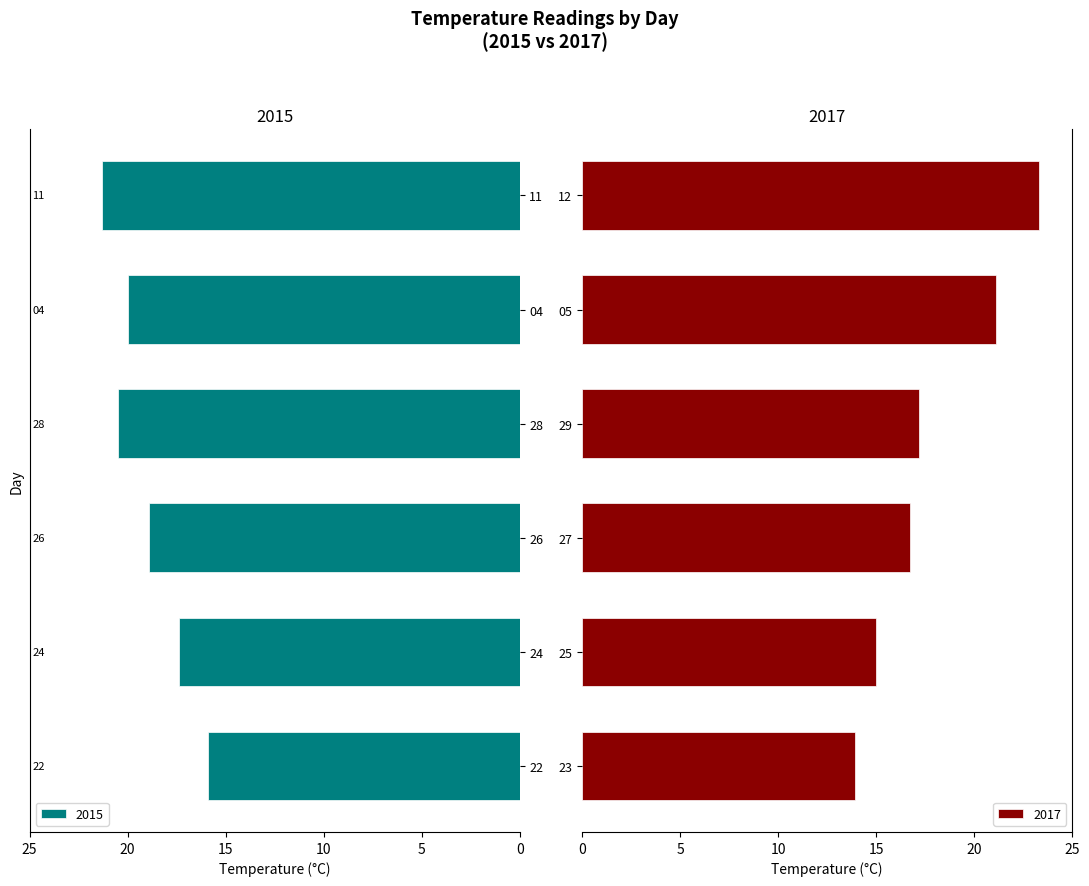

Rank the series by their average value, from lowest to highest.

2017, 2015